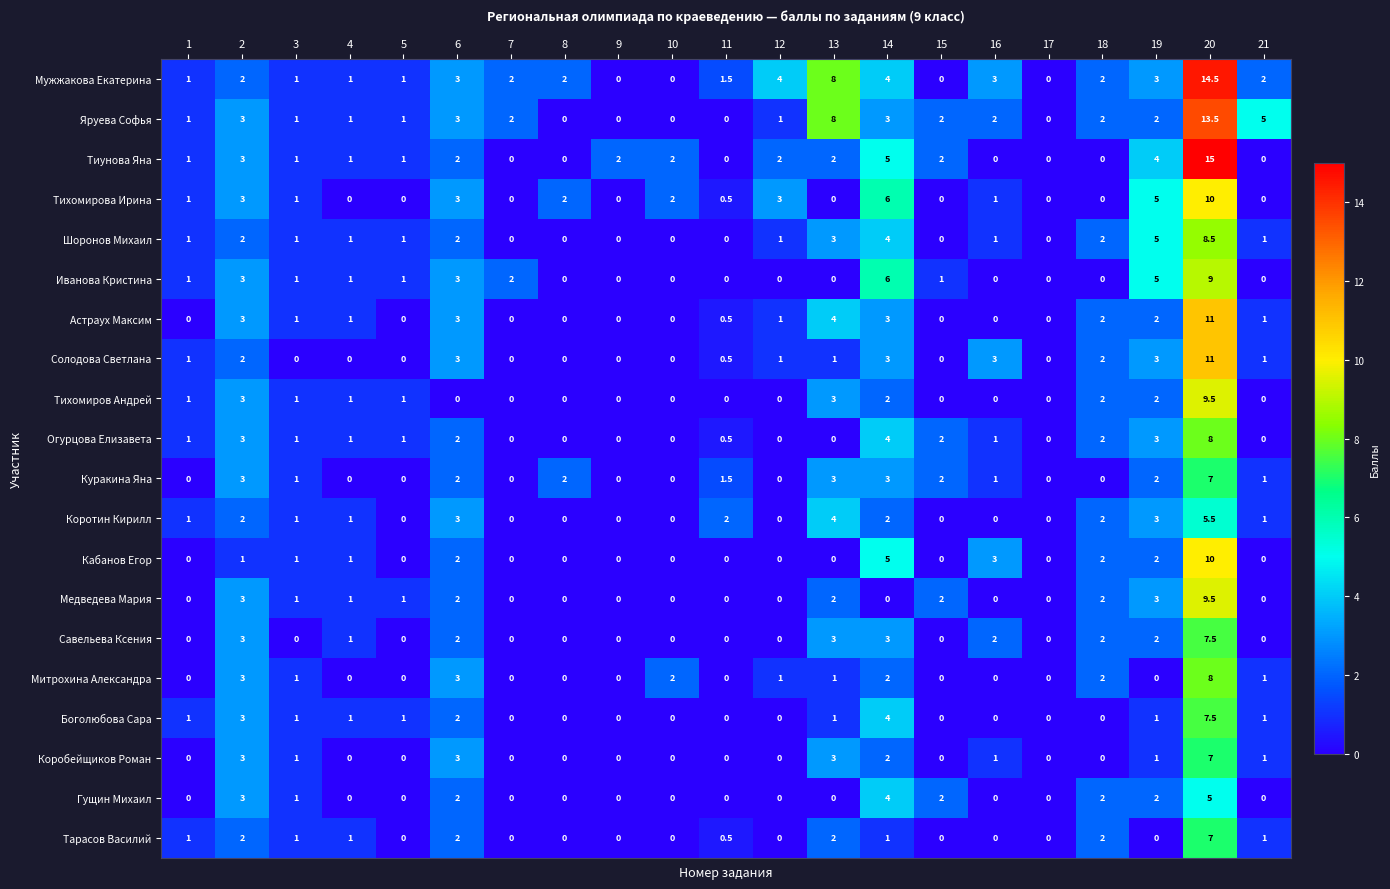

What is the difference between the highest and lowest values at 2?

2.0